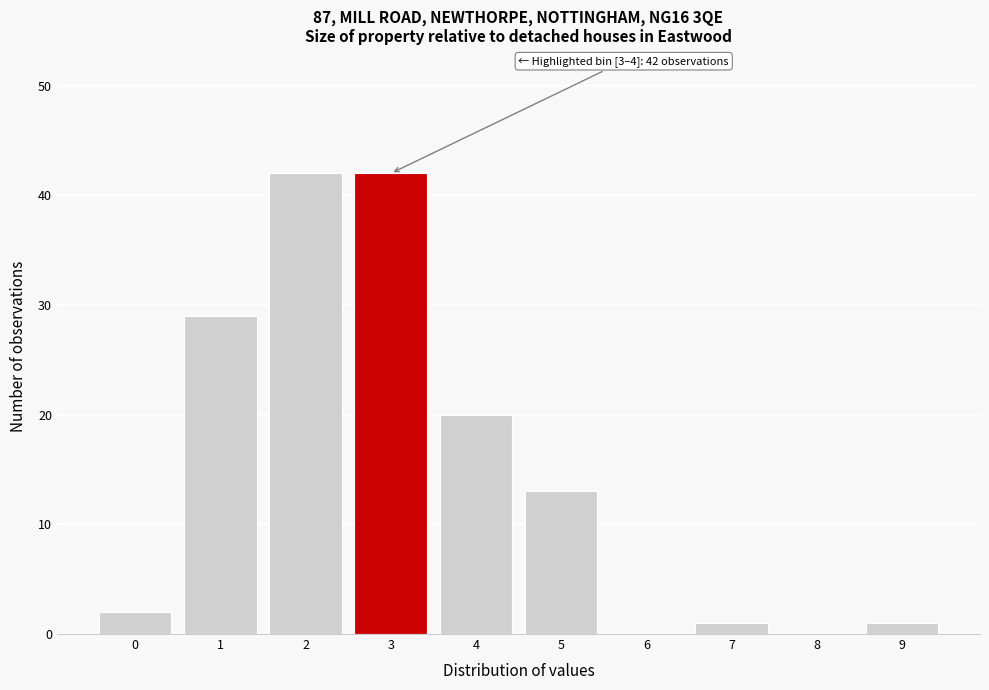

Reading right to left, list all the values displayed in this chart.

9=1	8=0	7=1	6=0	5=13	4=20	3=42	2=42	1=29	0=2